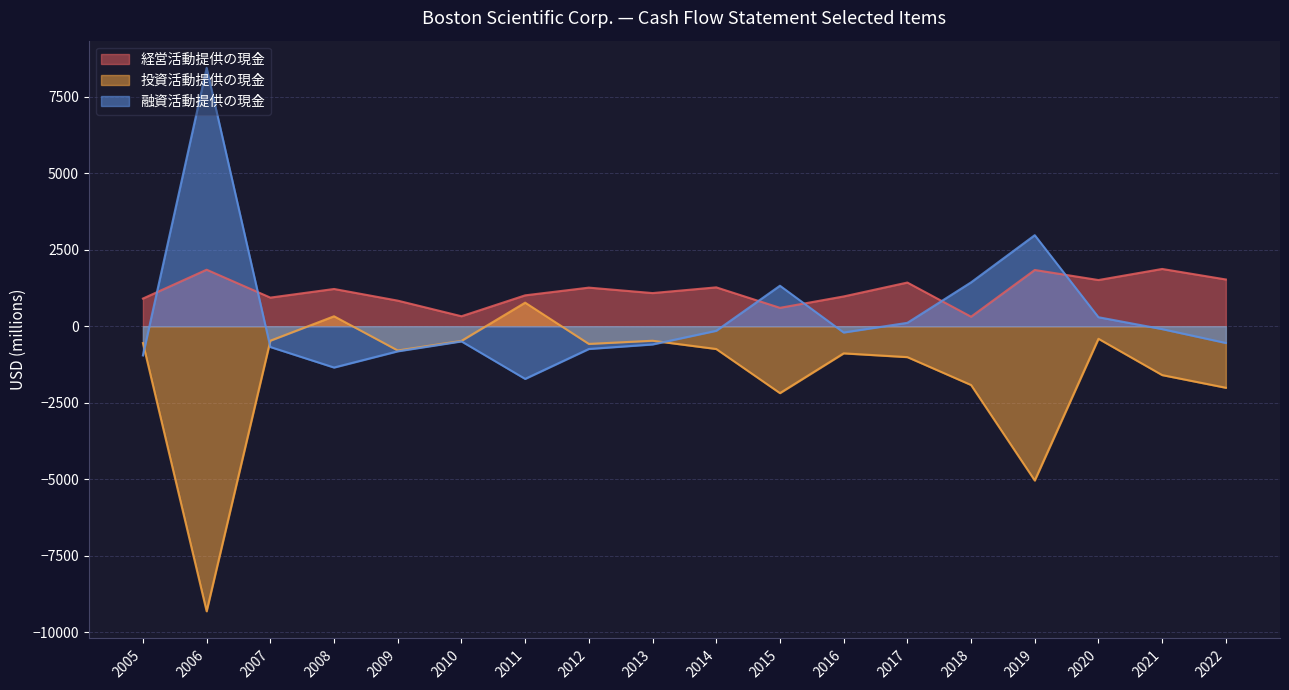

Between 2006 and 2014, which is larger?

2006